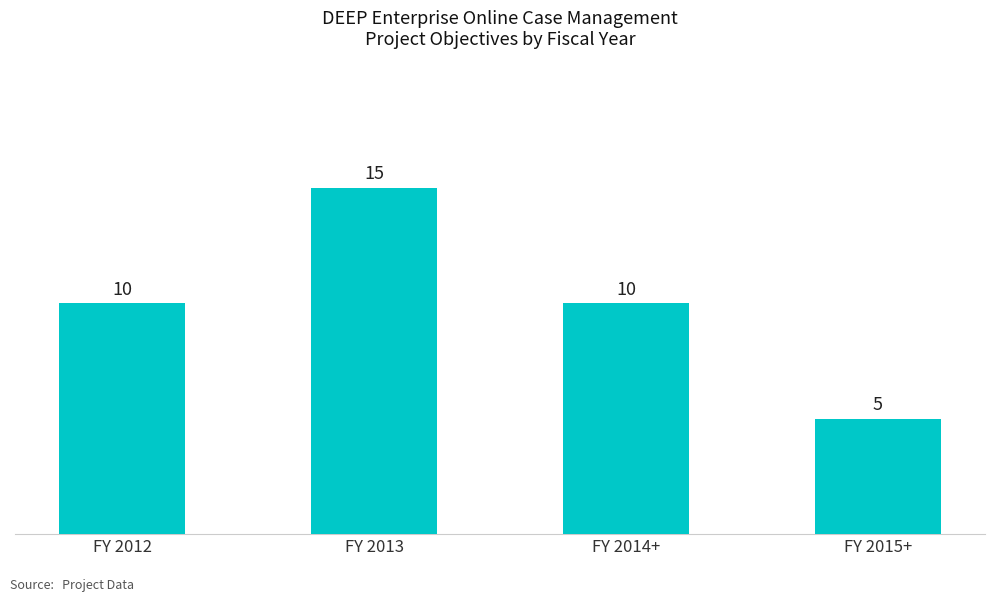

What is the minimum value shown in the chart?

5